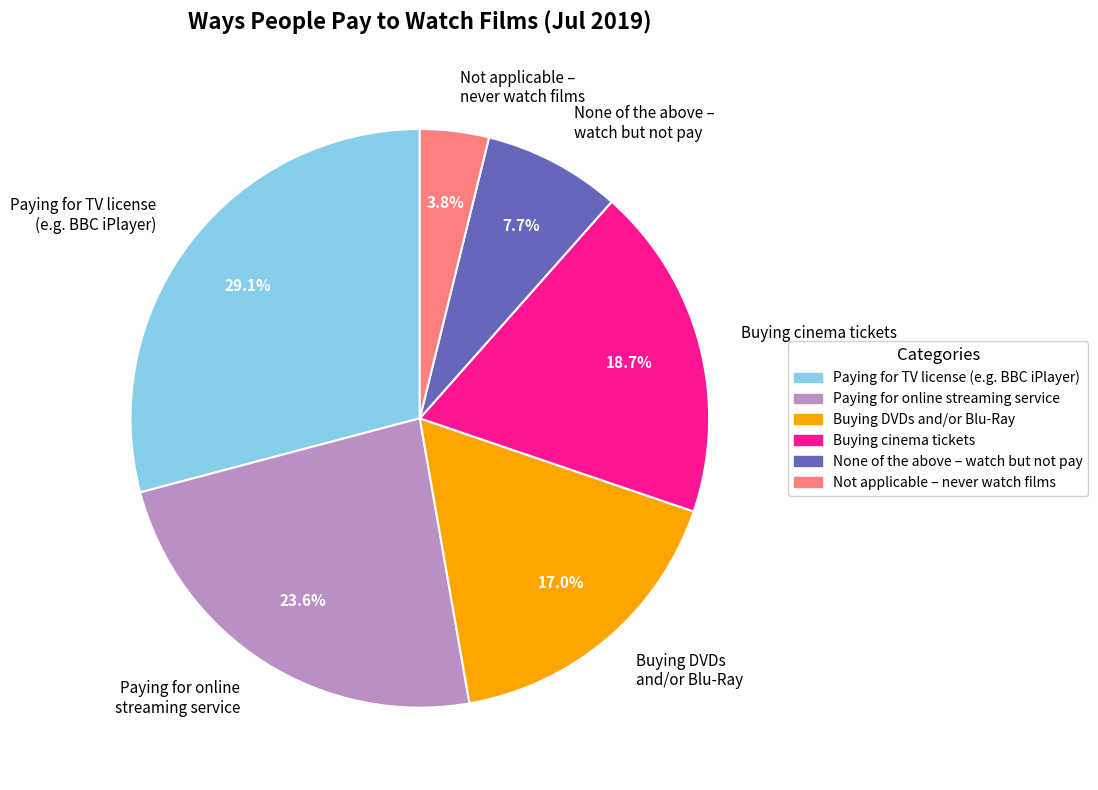

Do Buying cinema tickets and Buying DVDs and/or Blu-Ray together represent more than half of the pie?

No